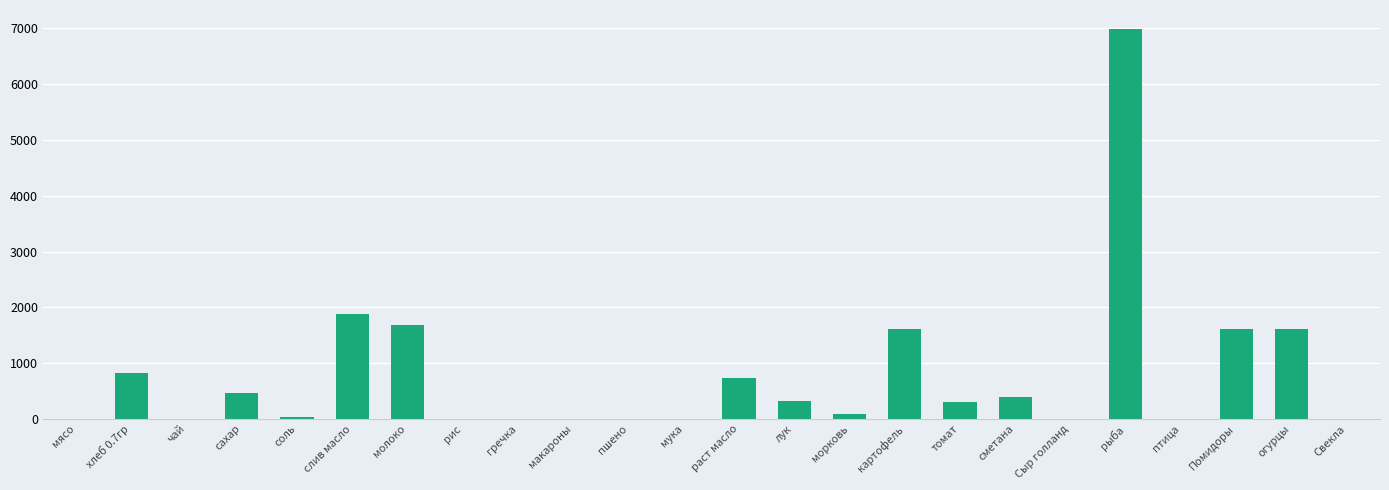

True or false: the data shows 294.1 at томат.

True